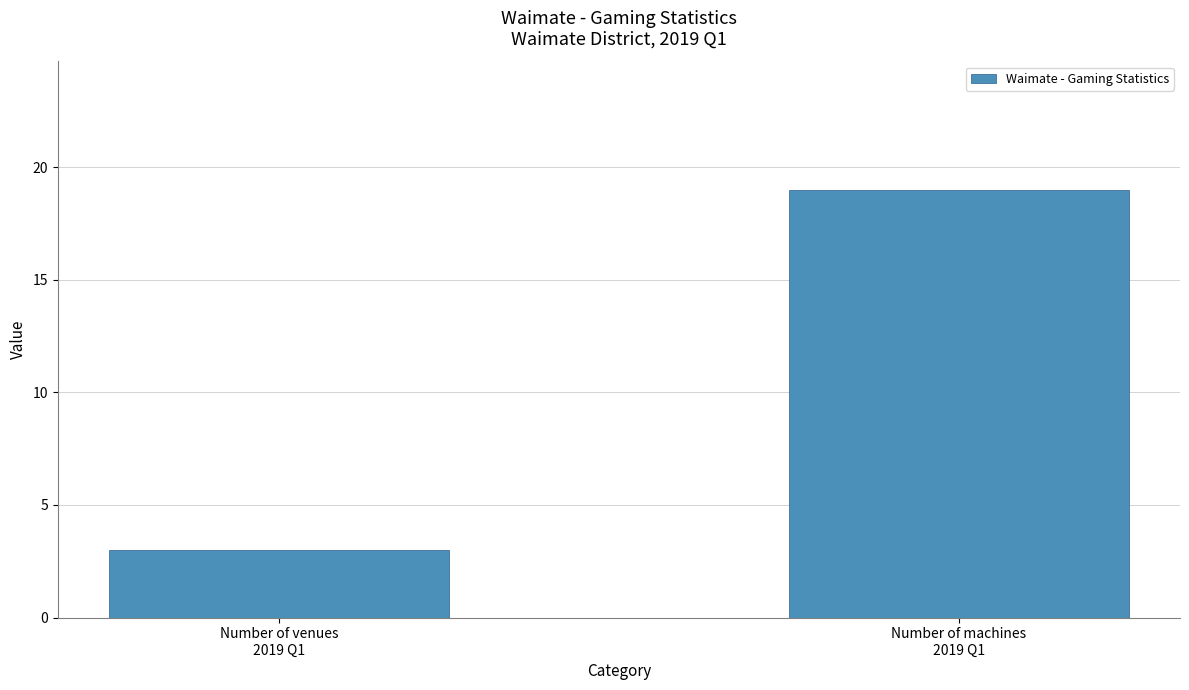

List the labels in order of value, largest first.

Number of machines
2019 Q1, Number of venues
2019 Q1